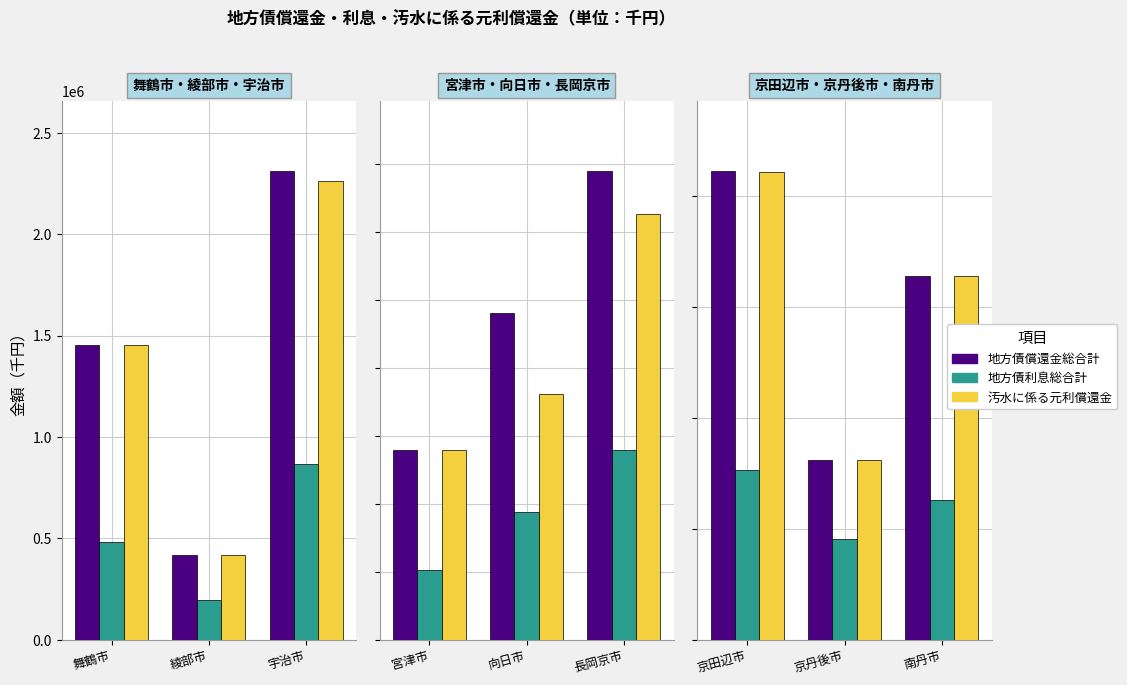

What are all the series names shown in the legend?

地方債償還金総合計, 地方債利息総合計, 汚水に係る元利償還金